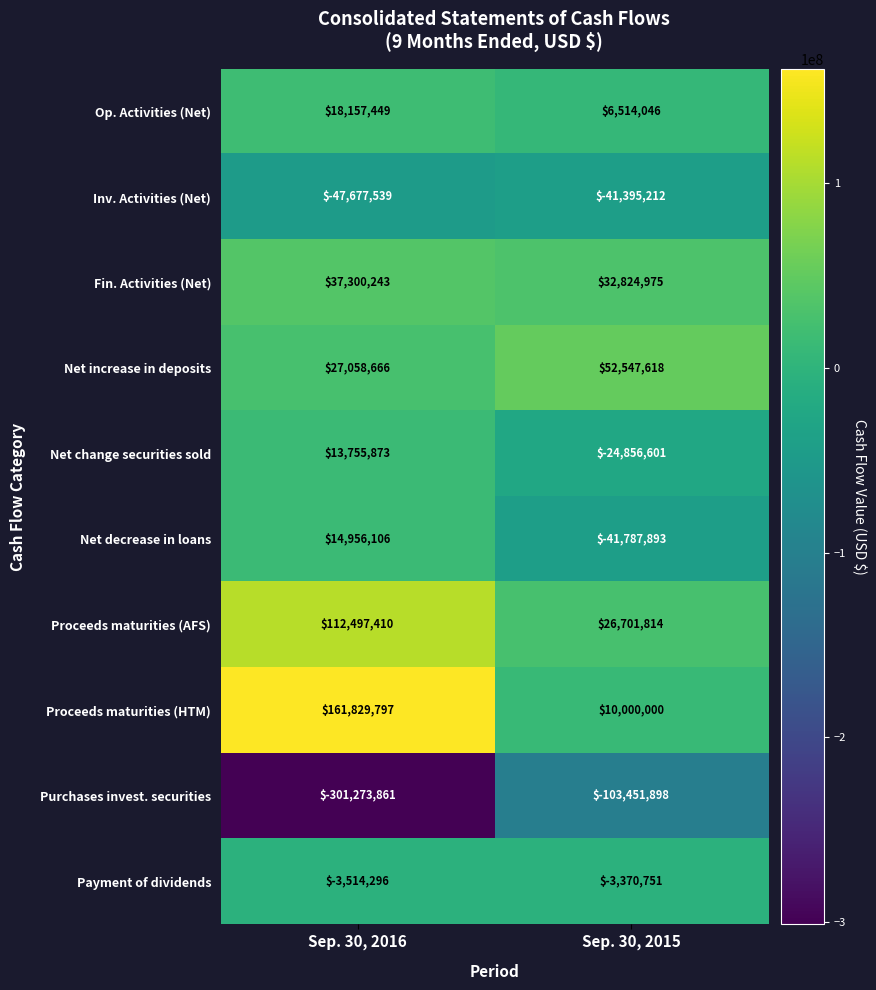

Reading right to left, what are all the values shown in this chart?

Op. Activities (Net): Sep. 30, 2015=6514046	Sep. 30, 2016=18157449
Inv. Activities (Net): Sep. 30, 2015=-41395212	Sep. 30, 2016=-47677539
Fin. Activities (Net): Sep. 30, 2015=32824975	Sep. 30, 2016=37300243
Net increase in deposits: Sep. 30, 2015=52547618	Sep. 30, 2016=27058666
Net change securities sold: Sep. 30, 2015=-24856601	Sep. 30, 2016=13755873
Net decrease in loans: Sep. 30, 2015=-41787893	Sep. 30, 2016=14956106
Proceeds maturities (AFS): Sep. 30, 2015=26701814	Sep. 30, 2016=112497410
Proceeds maturities (HTM): Sep. 30, 2015=10000000	Sep. 30, 2016=161829797
Purchases invest. securities: Sep. 30, 2015=-103451898	Sep. 30, 2016=-301273861
Payment of dividends: Sep. 30, 2015=-3370751	Sep. 30, 2016=-3514296